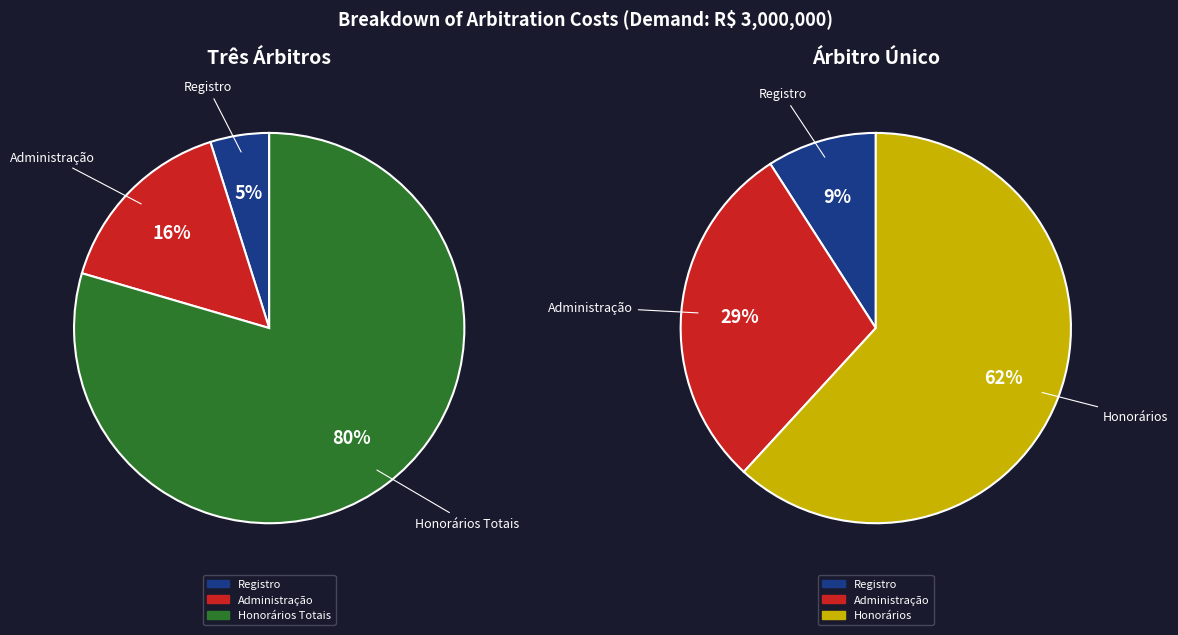

How many slices are in this pie chart?

3